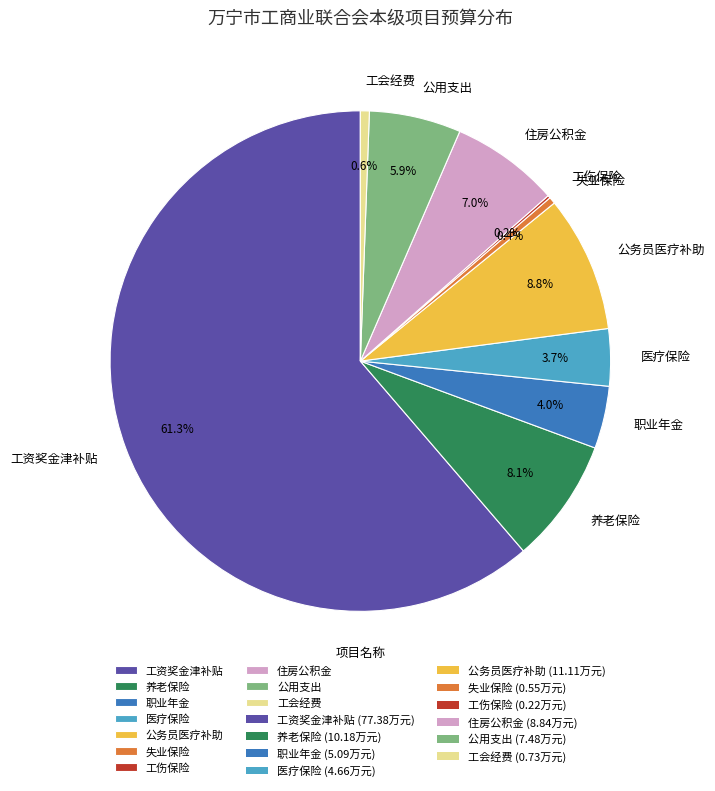

Which category has the biggest portion of the pie?

工资奖金津补贴